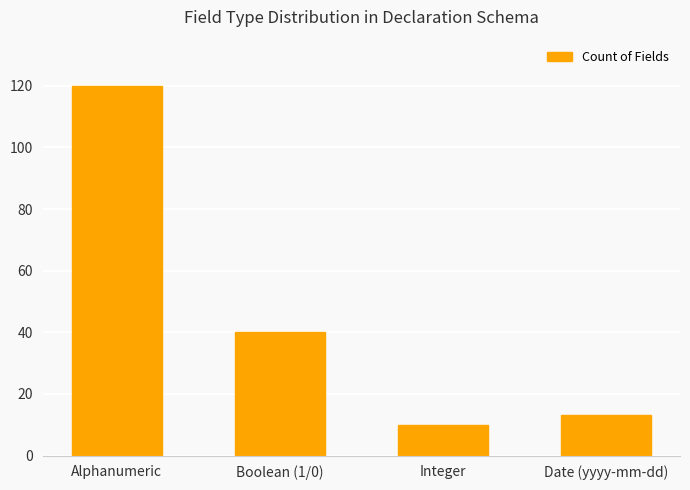

What is the greatest value displayed?

120